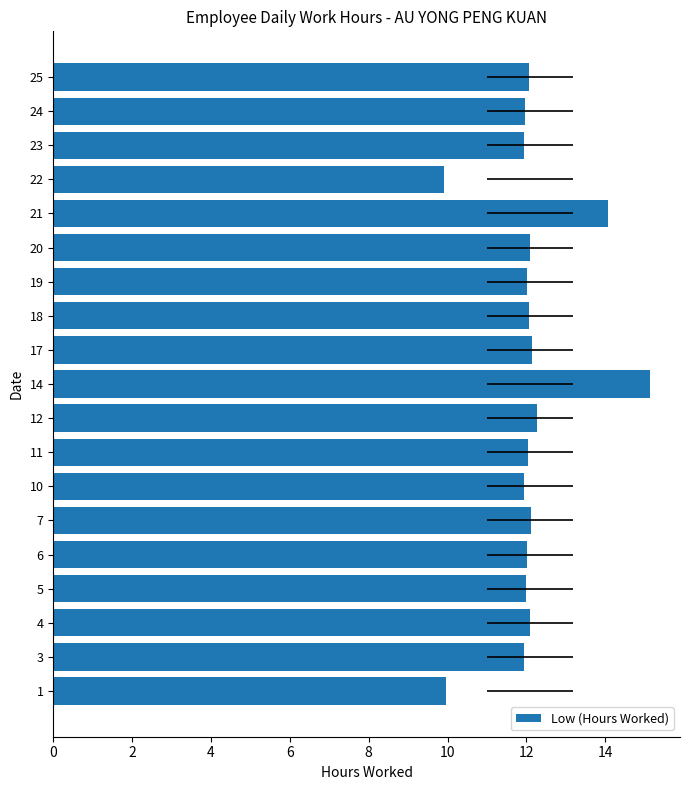

Reading right to left, list all the values displayed in this chart.

12.1	12.0	11.9	9.9	14.1	12.1	12.0	12.1	12.2	15.1	12.3	12.0	11.9	12.1	12.0	12.0	12.1	11.9	10.0